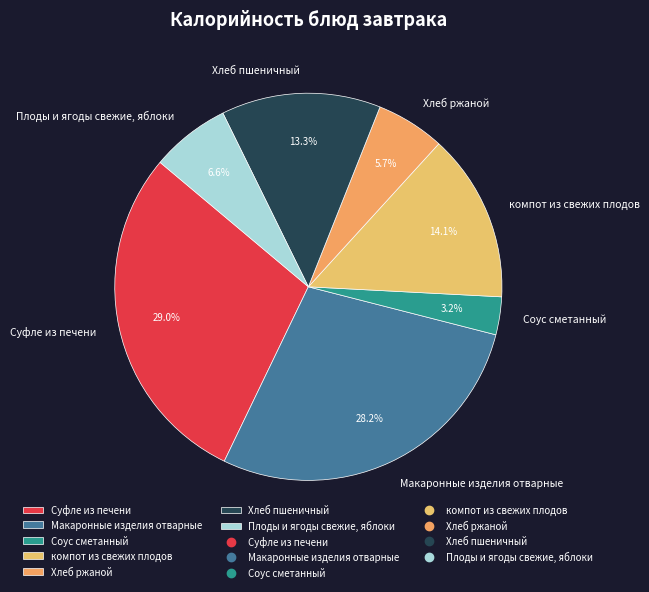

What percentage do Хлеб пшеничный and Соус сметанный together represent?

16.5%